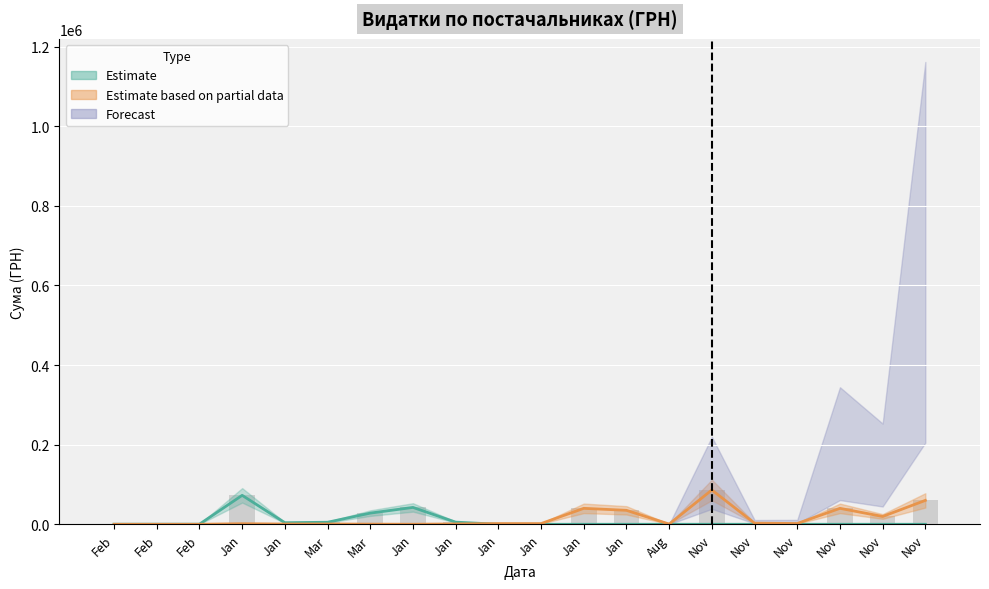

Rank the categories by value from lowest to highest.

Feb, Feb, Feb, Jan, Mar, Jan, Mar, Jan, Jan